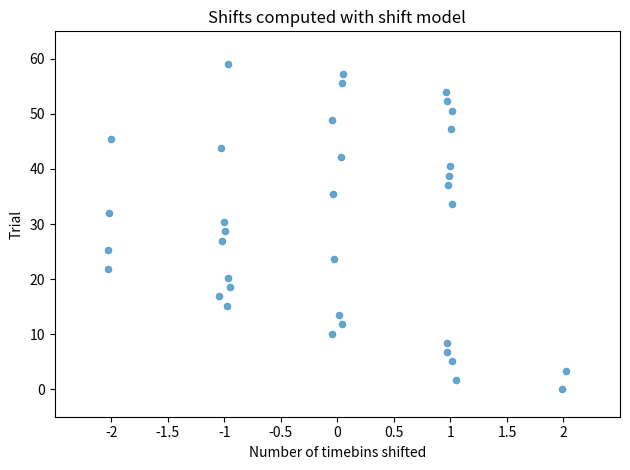

What is the range of X values (max minus min)?

4.1